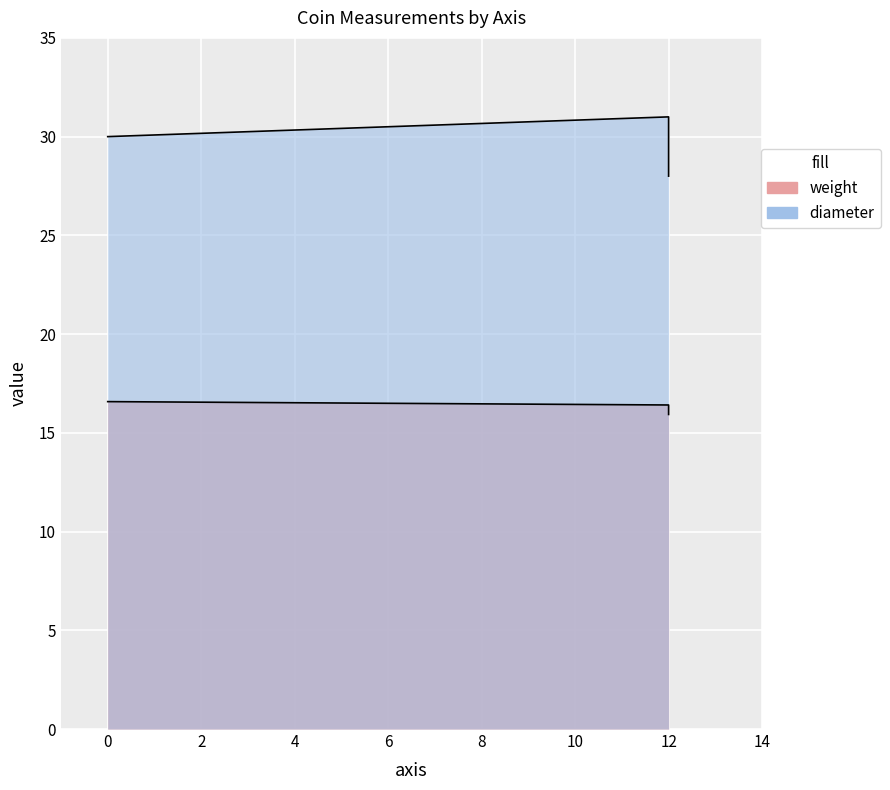

The diameter series shows 30.0 at . True or false?

True